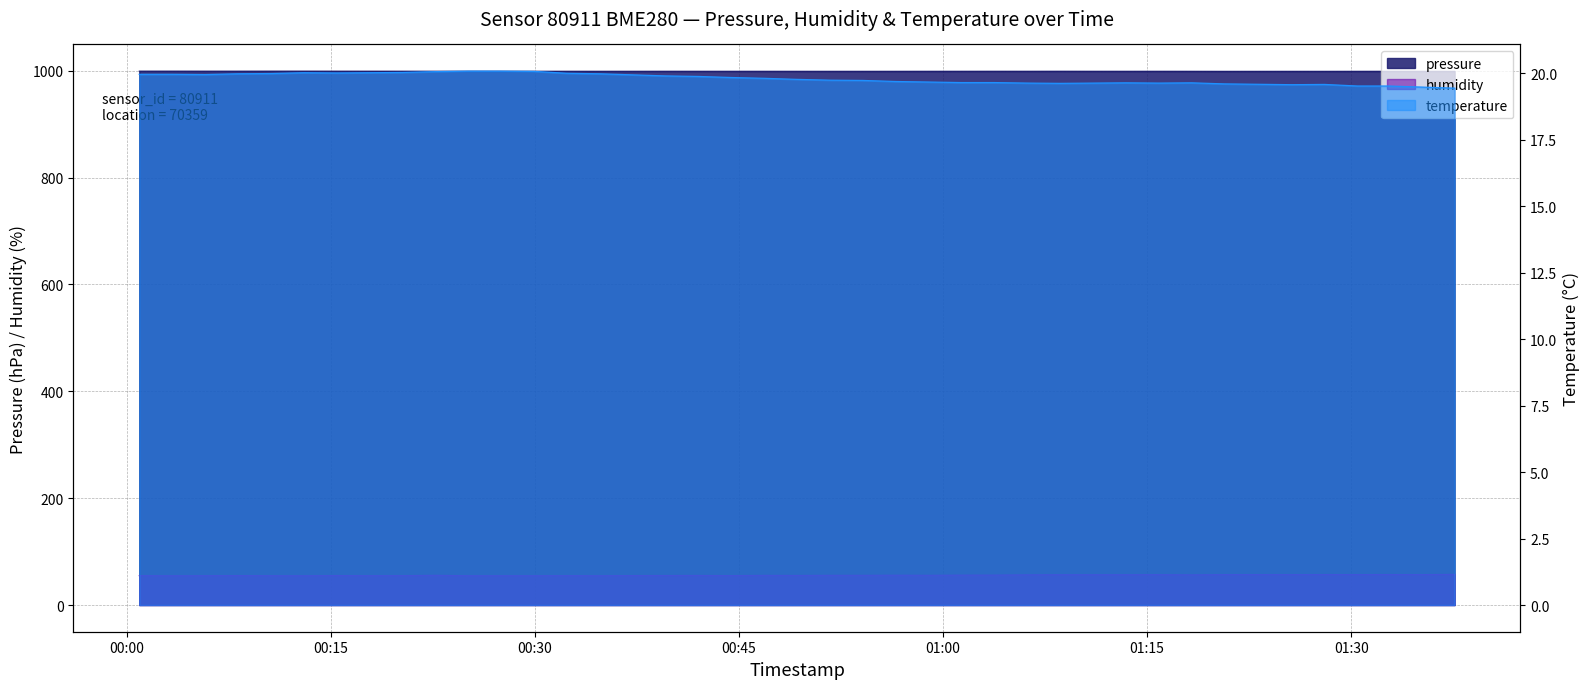

How many series are shown in this chart?

3